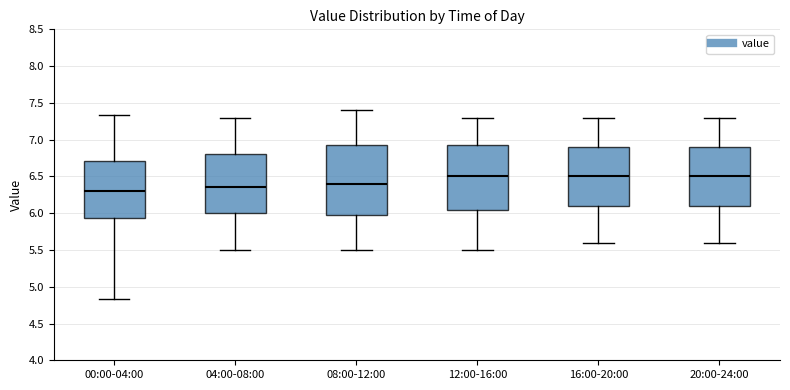

Reading left to right, read every box against the y-axis: the position of its median line, the range the box covers, and the ends of its whiskers. The values are not printed on the chart, so give them approximately, as read against the axis.

00:00-04:00: median 6.30, box 5.95 to 6.70, whiskers 4.85 to 7.35
04:00-08:00: median 6.35, box 6.00 to 6.80, whiskers 5.50 to 7.30
08:00-12:00: median 6.40, box 6.00 to 6.95, whiskers 5.50 to 7.40
12:00-16:00: median 6.50, box 6.05 to 6.95, whiskers 5.50 to 7.30
16:00-20:00: median 6.50, box 6.10 to 6.90, whiskers 5.60 to 7.30
20:00-24:00: median 6.50, box 6.10 to 6.90, whiskers 5.60 to 7.30